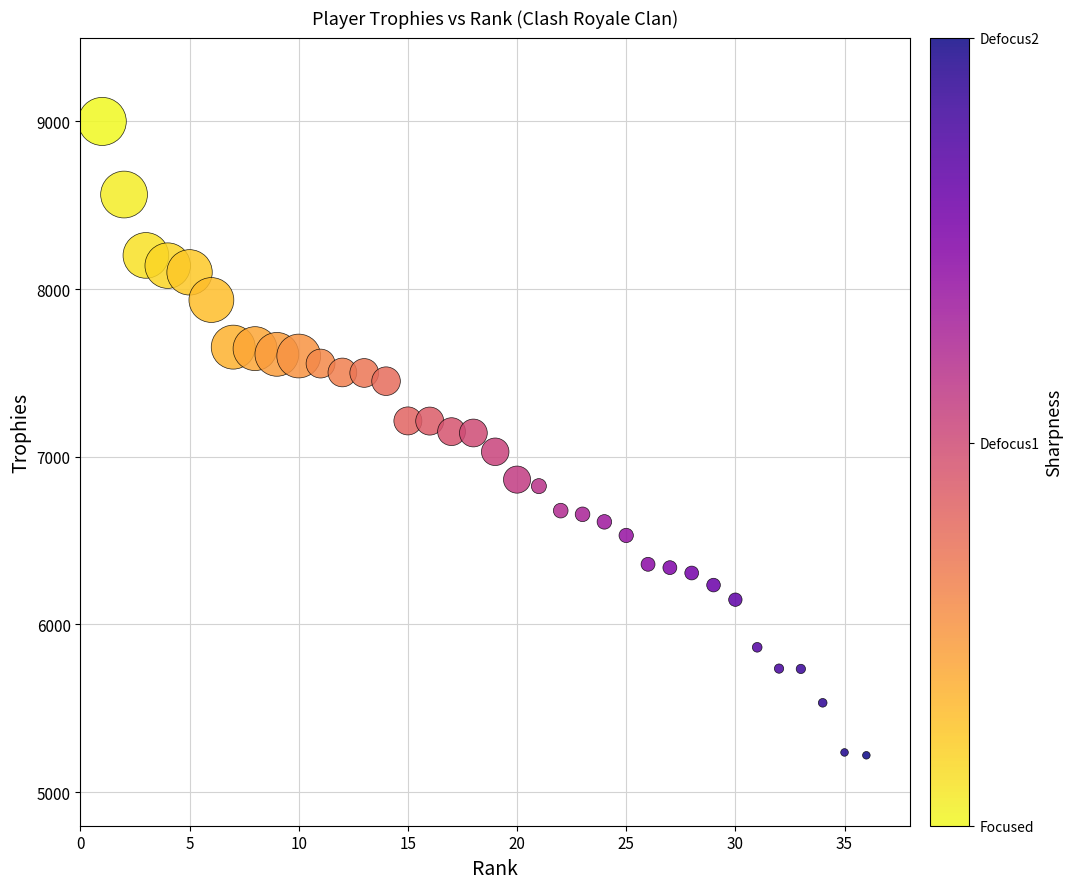

What is the range of Y values (max minus min)?

3780